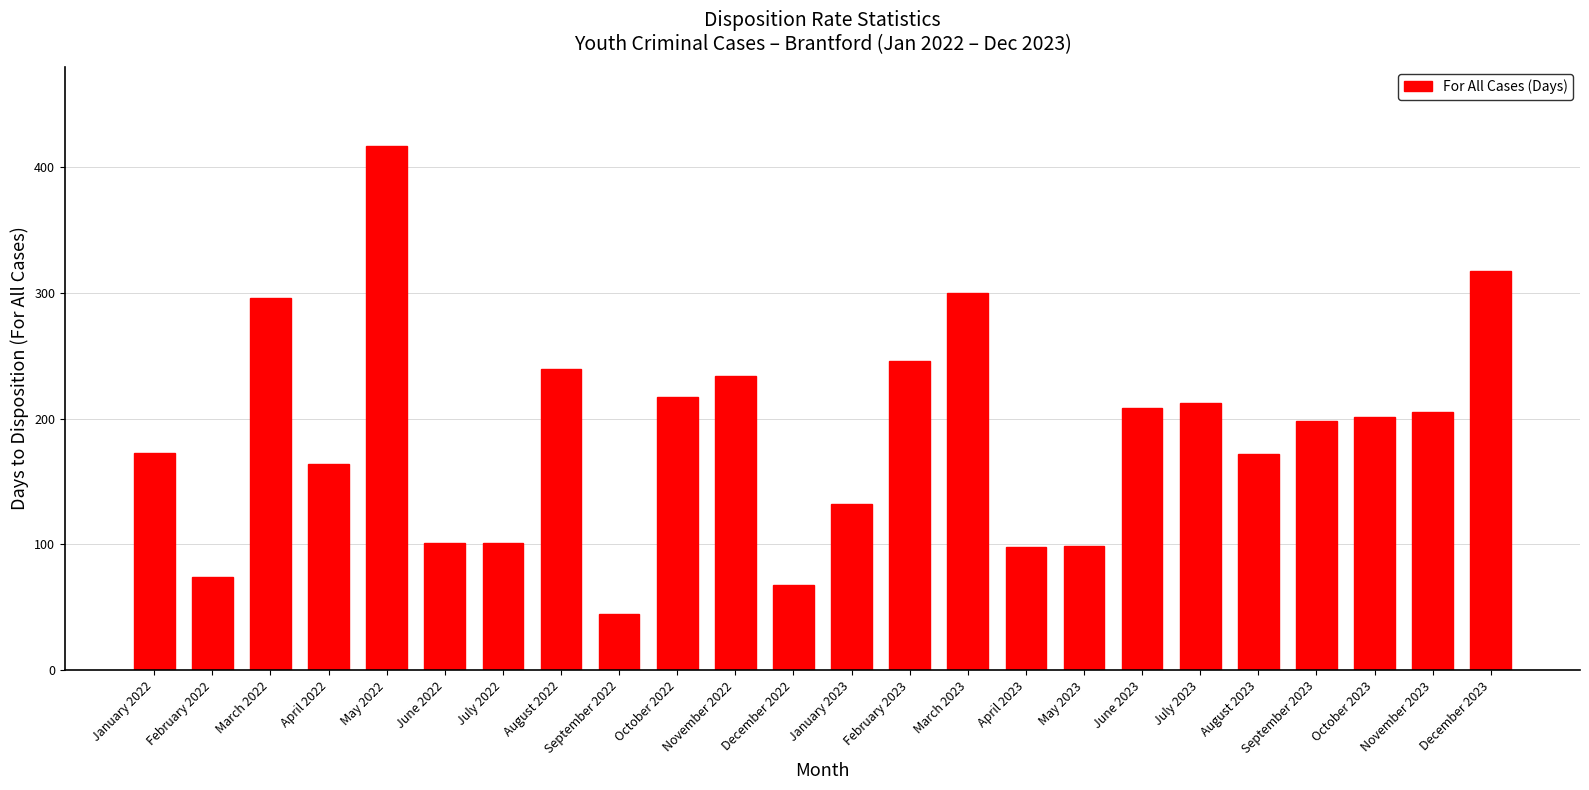

What is the sum of all values?

4517